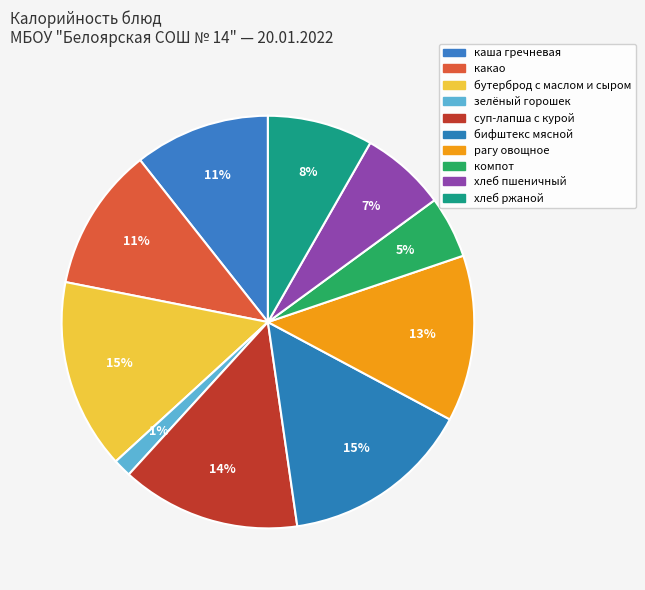

To the nearest percent, what is the combined percentage of суп-лапша с курой and каша гречневая?

25%